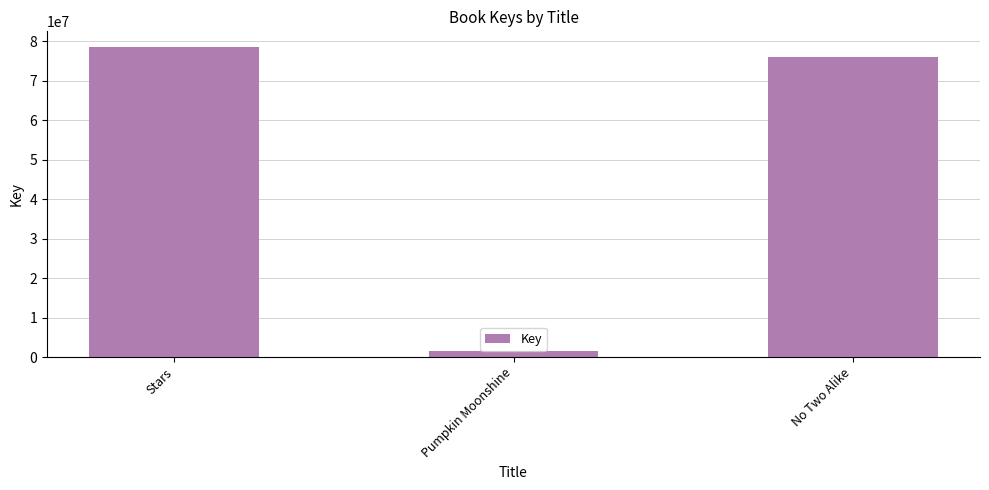

How many categories are shown in the chart?

3